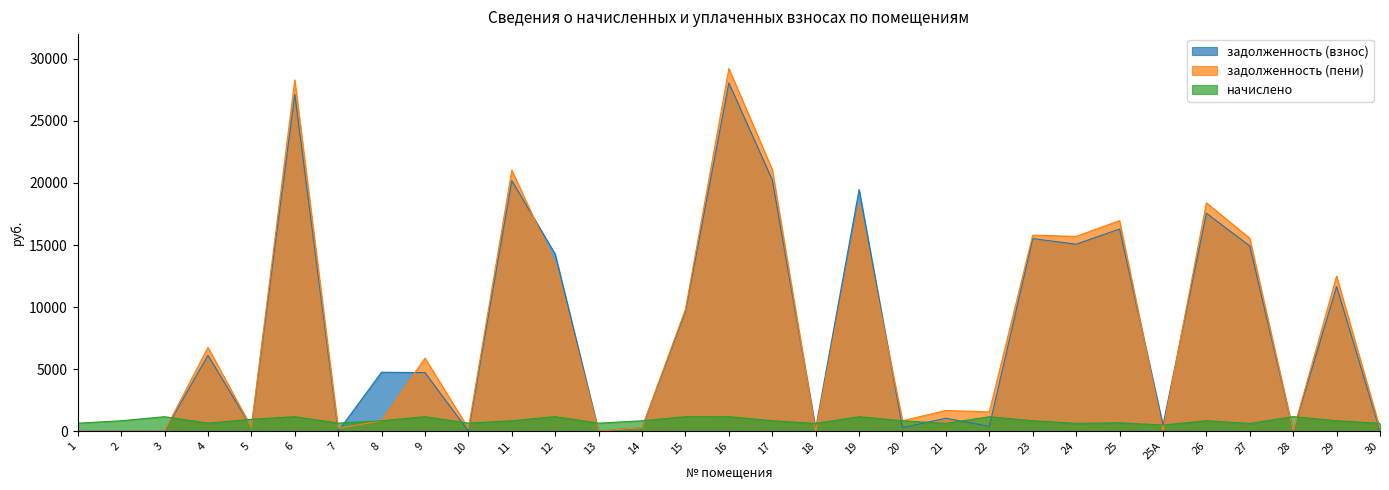

What are all the series names shown in the legend?

задолженность (взнос), задолженность (пени), начислено